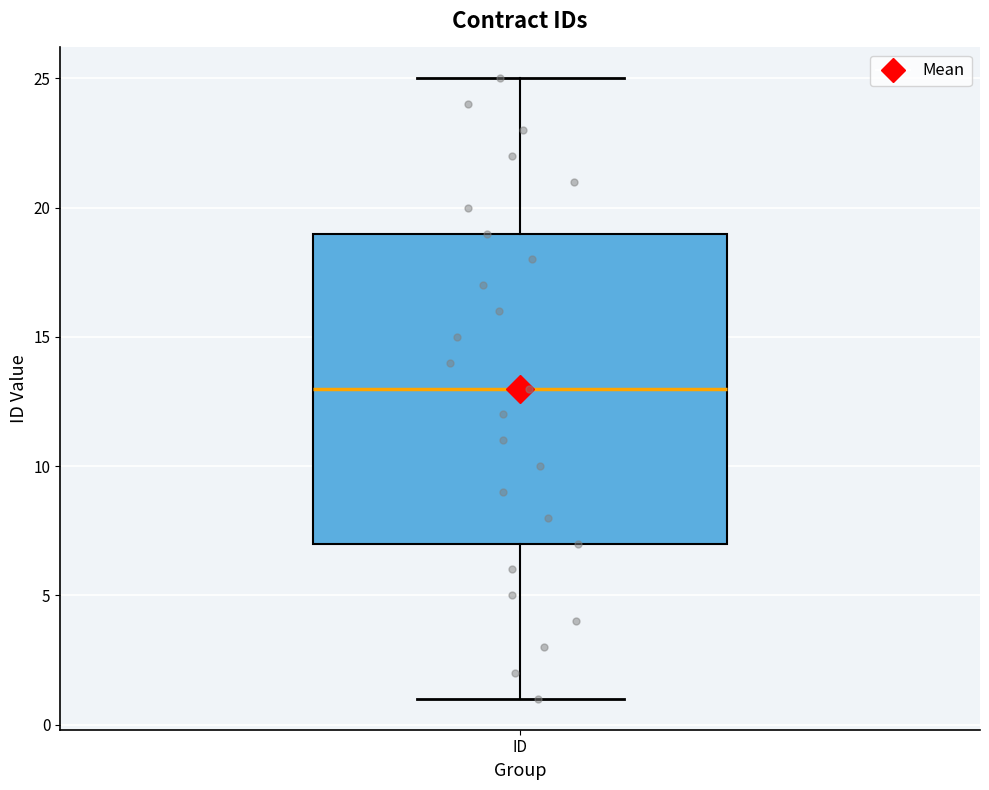

Where does the upper whisker of the box for ID end on the y-axis? The values are not printed on the chart, so give them approximately, as read against the axis.

25